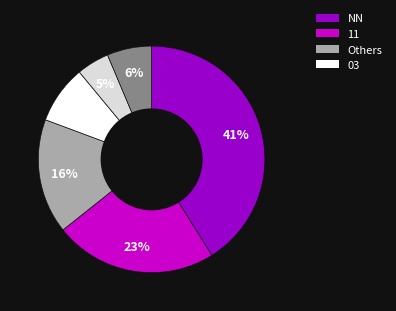

To the nearest percent, what is the average slice percentage?

17%